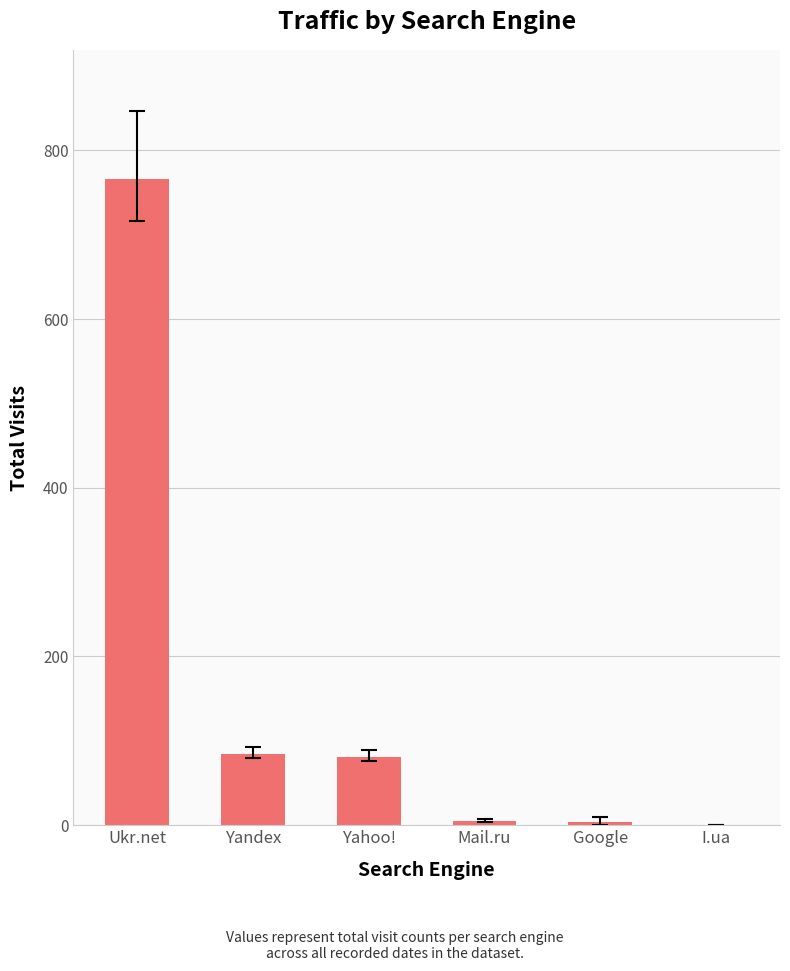

Which category has the highest value across all series?

Ukr.net